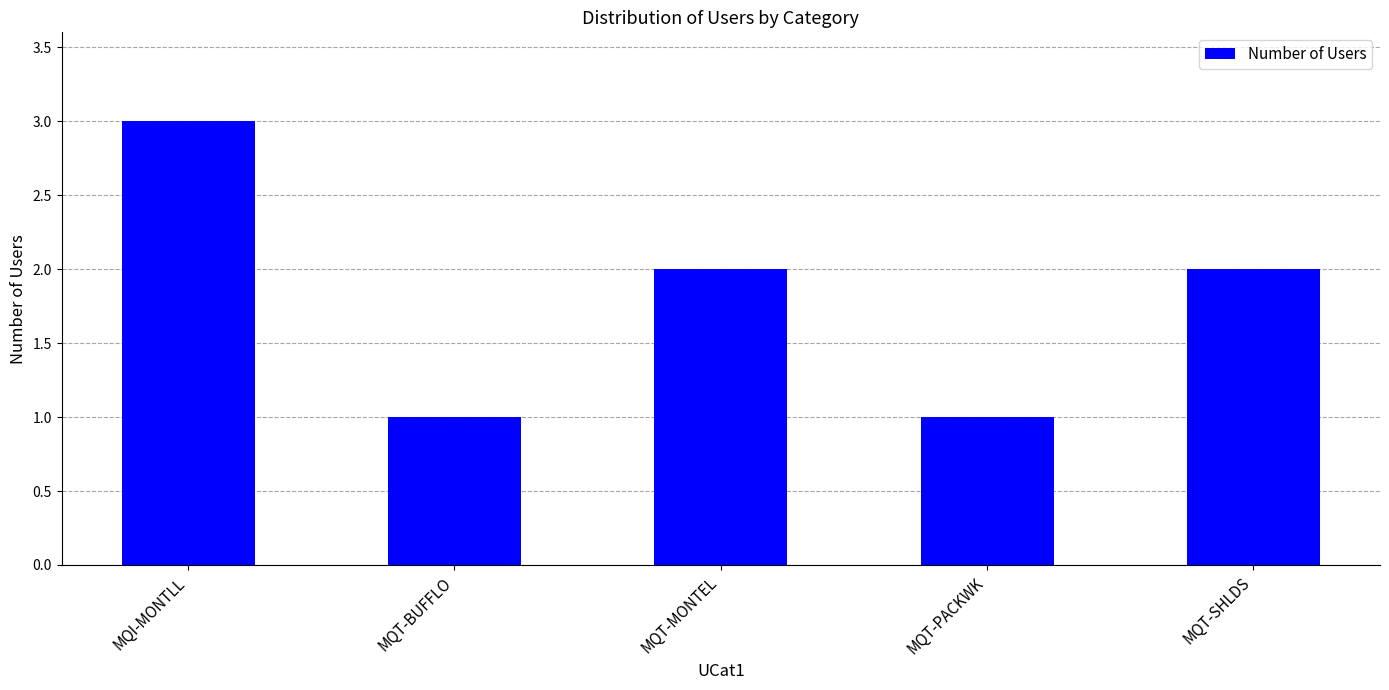

What is the difference between the maximum and minimum values?

2